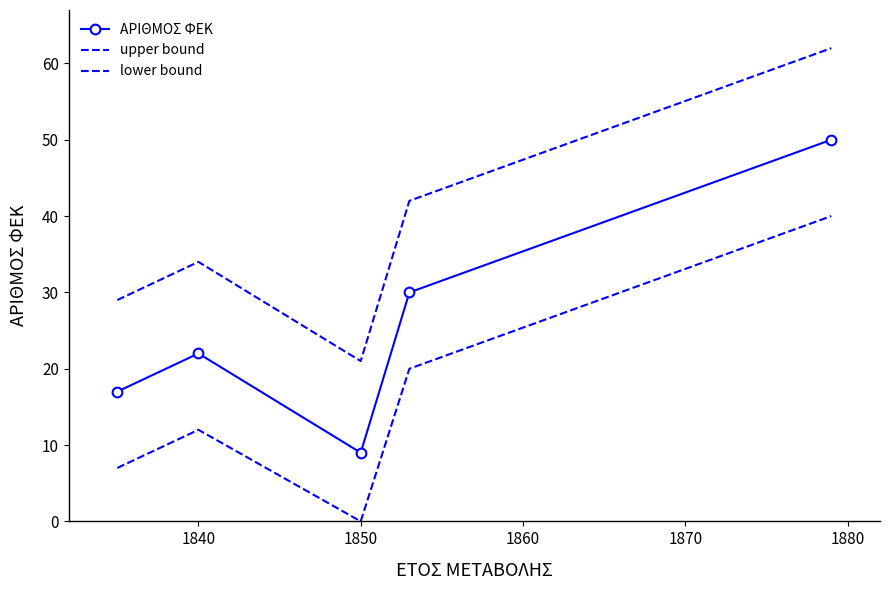

Is this an area chart (filled region under the line)?

No